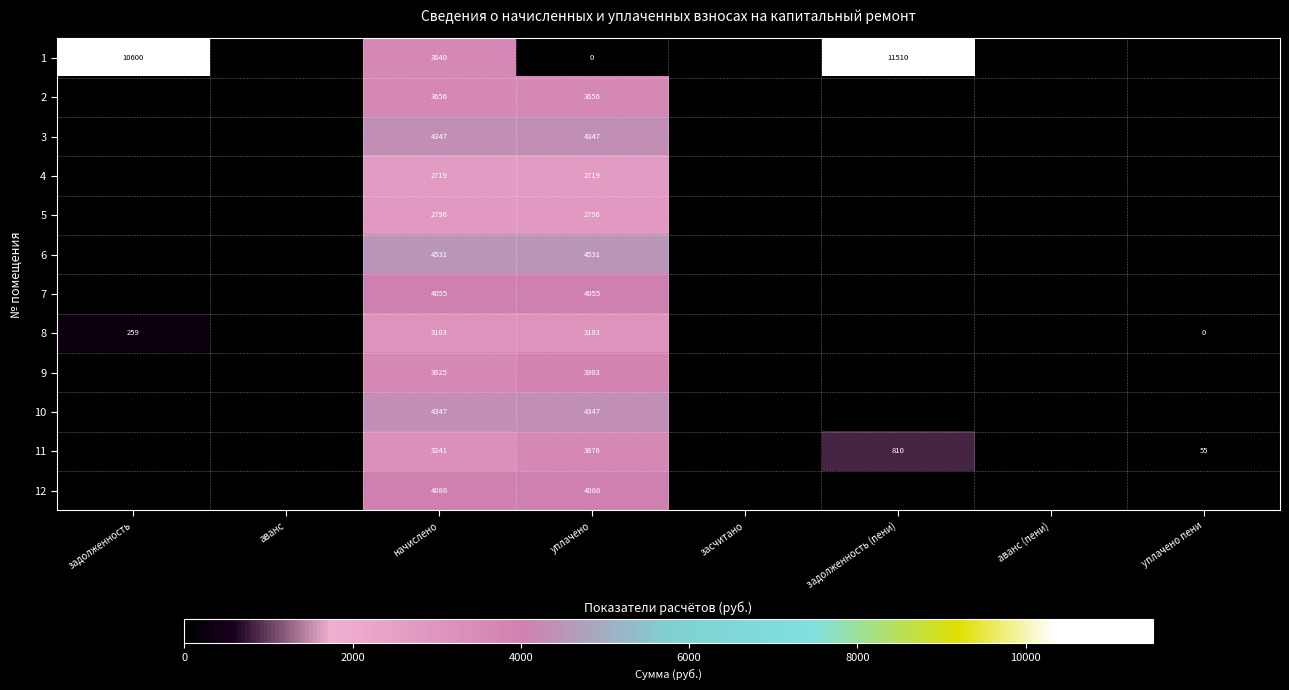

What is the sum of the 1 values at задолженность (пени) and начислено?

15150